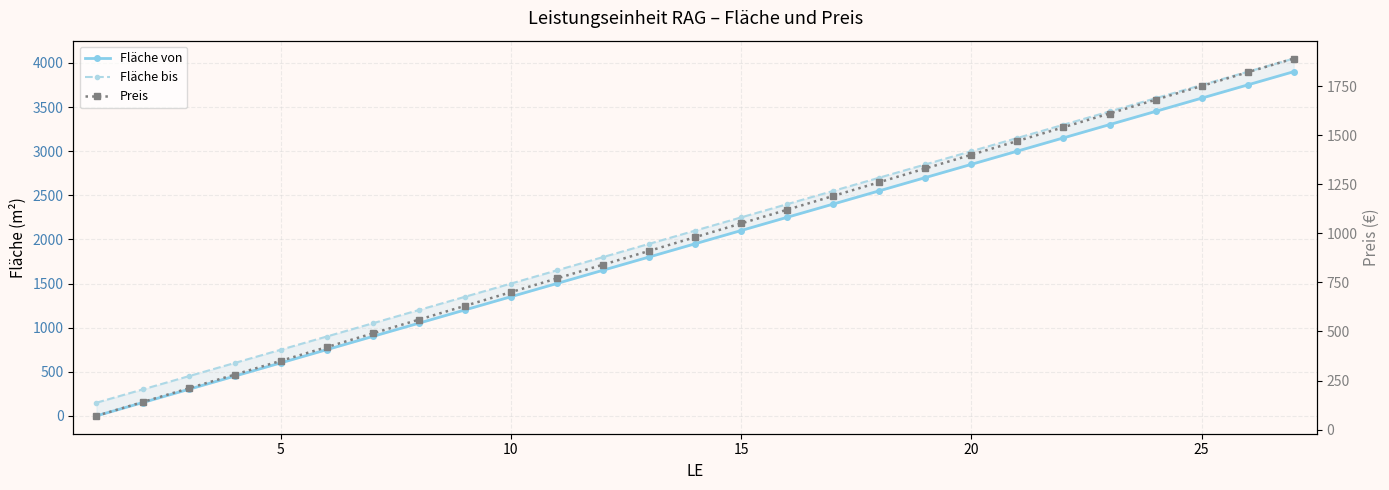

Reading right to left, what are all the values shown in this chart?

Fläche von: 3901	3751	3601	3451	3301	3151	3001	2851	2701	2551	2401	2251	2101	1951	1801	1651	1501	1351	1201	1051	901	751	601	451	301	151	1
Fläche bis: 4050	3900	3750	3600	3450	3300	3150	3000	2850	2700	2550	2400	2250	2100	1950	1800	1650	1500	1350	1200	1050	900	750	600	450	300	150
Preis: 1890	1820	1750	1680	1610	1540	1470	1400	1330	1260	1190	1120	1050	980	910	840	770	700	630	560	490	420	350	280	210	140	70